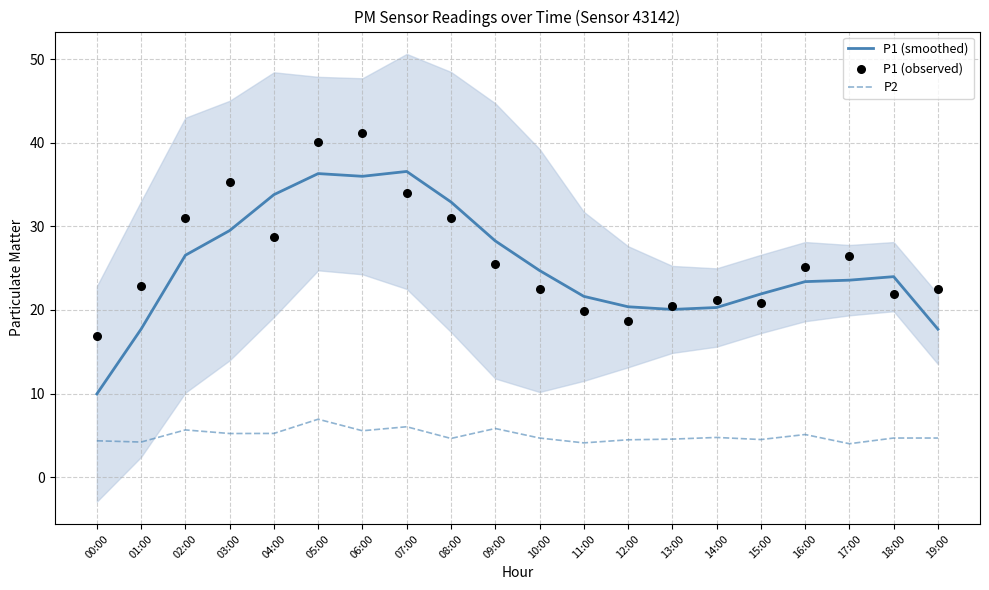

Which series has the widest spread of Y values?

P1 (smoothed)